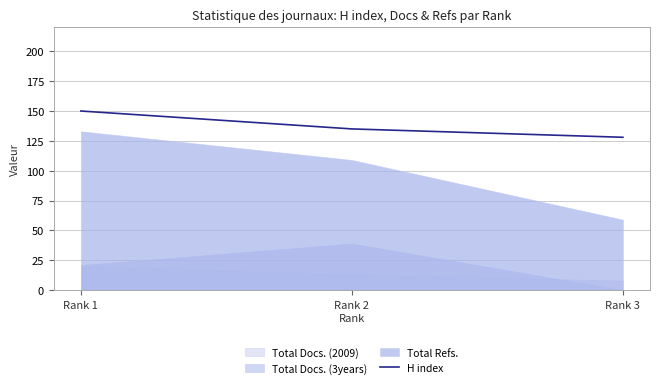

What is the minimum value for H index?

128